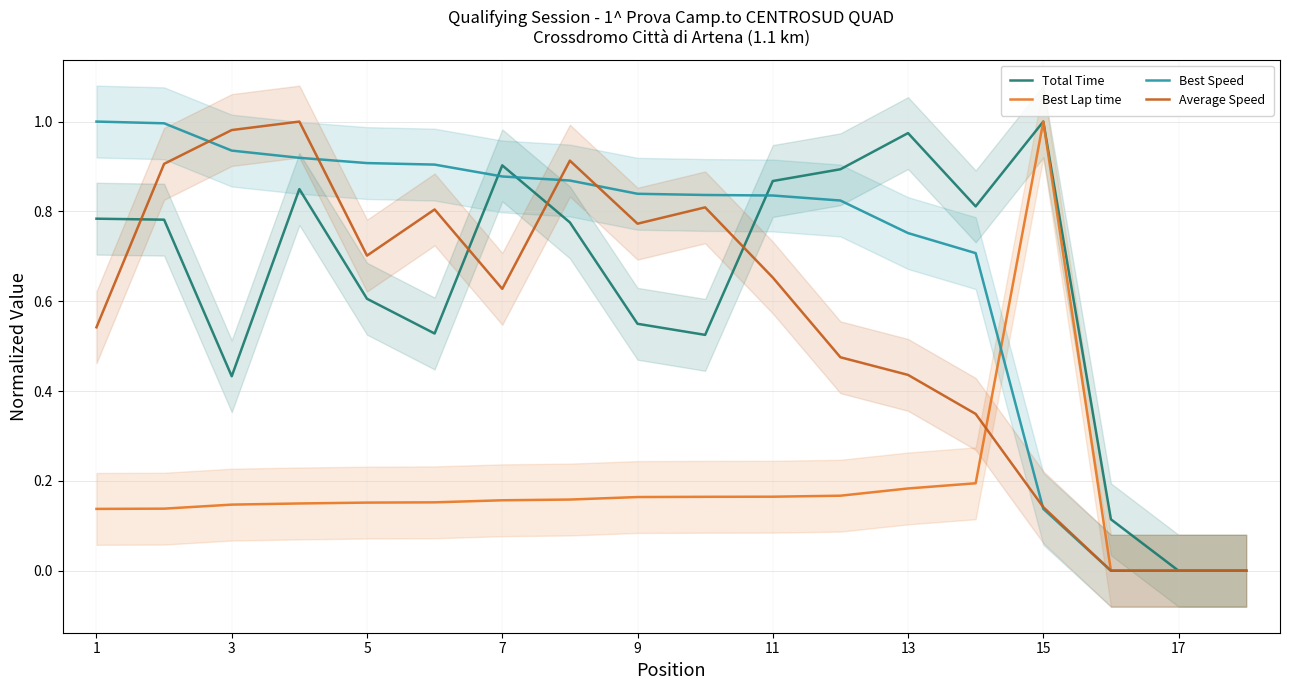

The value of Best Speed at 13 is 1.3. True or false?

False